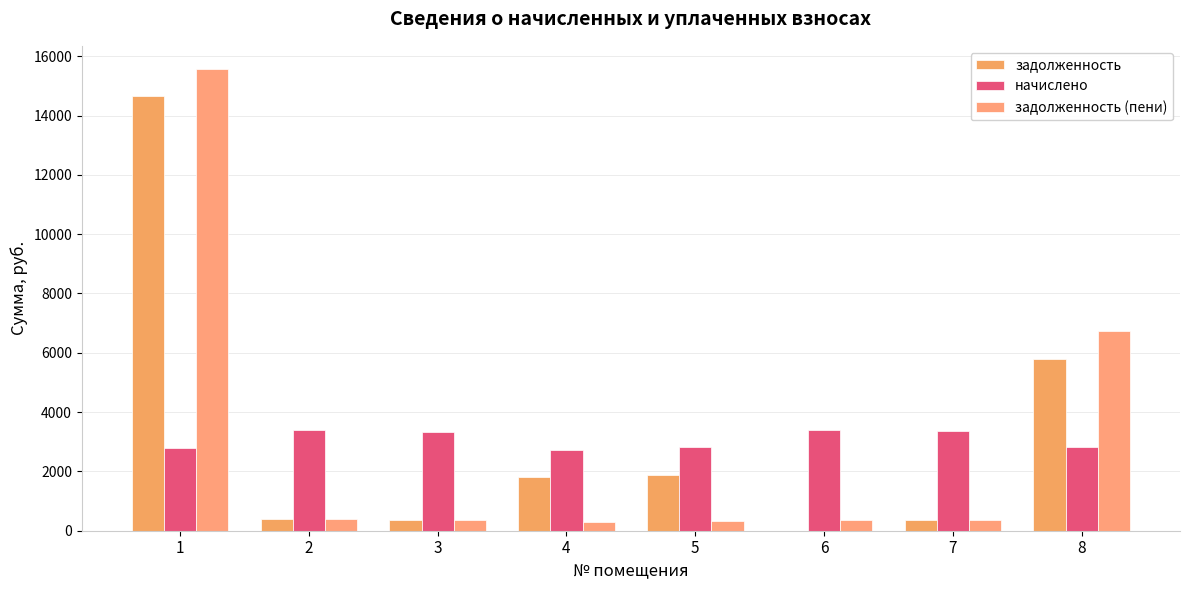

What are all the series names shown in the legend?

задолженность, начислено, задолженность (пени)